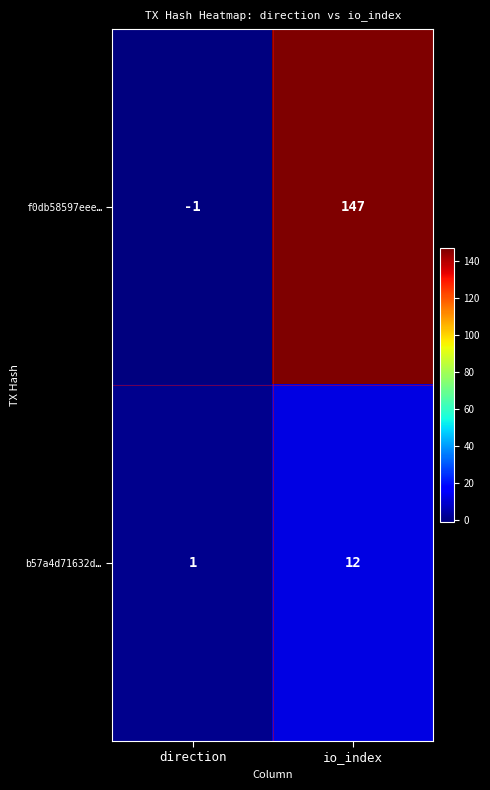

At io_index, list the series in order from smallest to largest.

b57a4d71632d…, f0db58597eee…